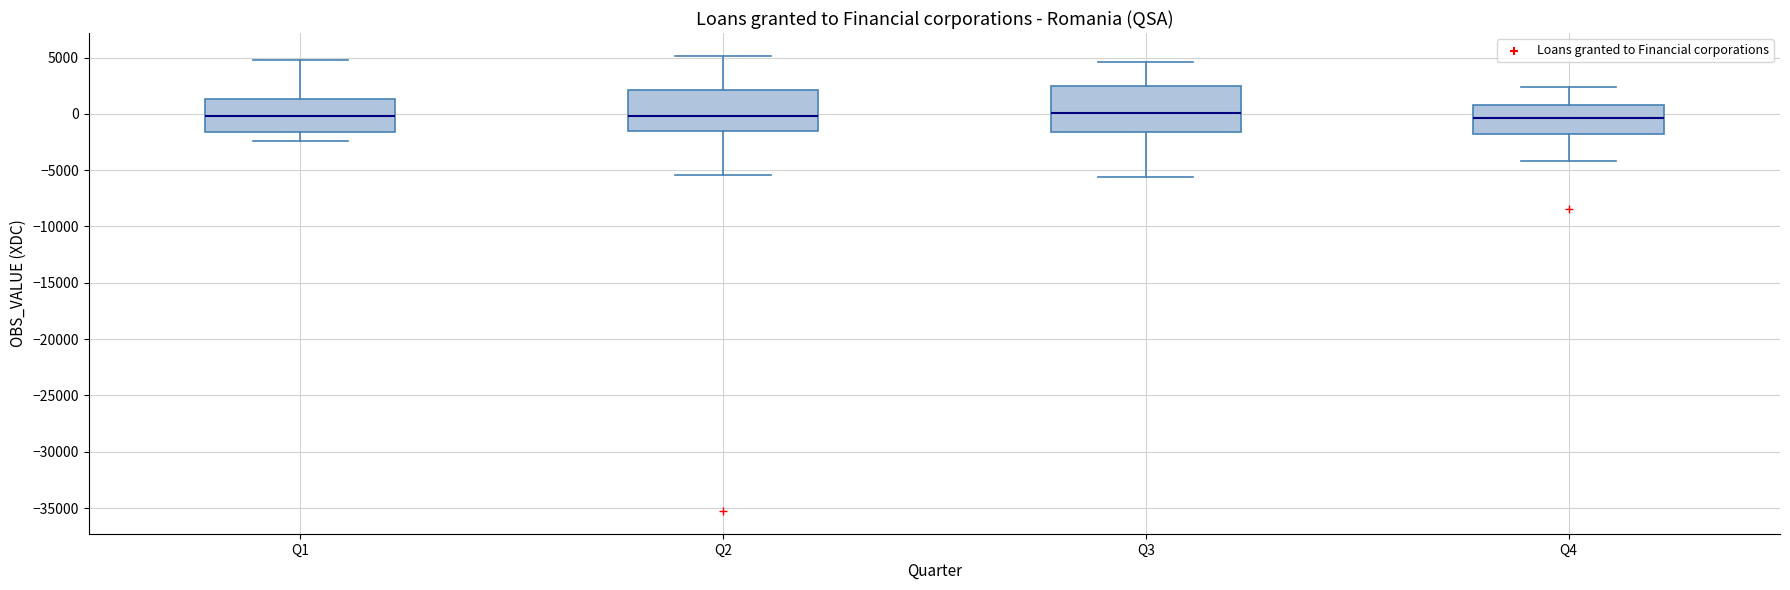

Where does the lower whisker of the box for Q4 end on the y-axis? The values are not printed on the chart, so give them approximately, as read against the axis.

-4000